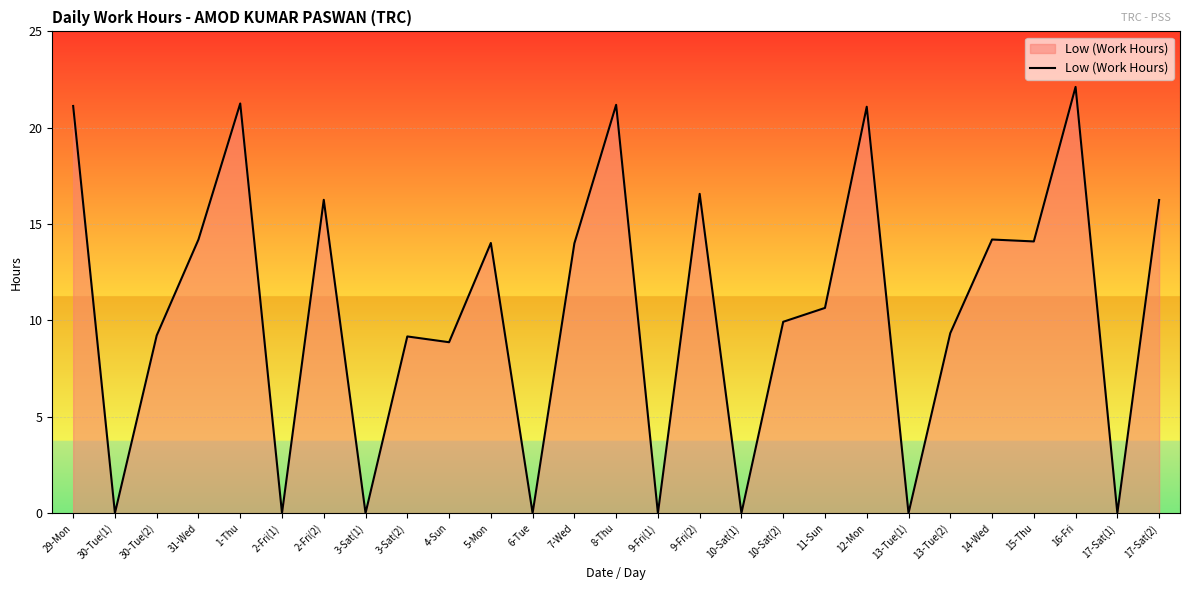

What position from the right is 13-Tue(1)?

7